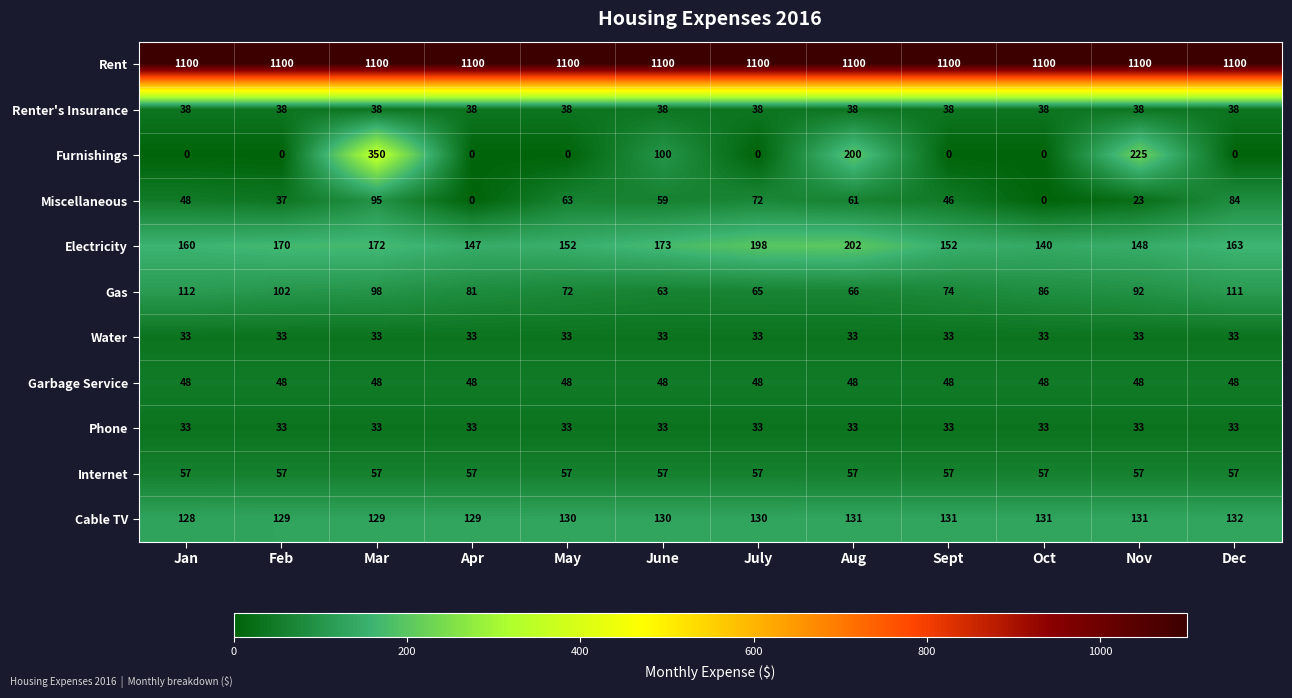

What is the total value across all series at June?

1834